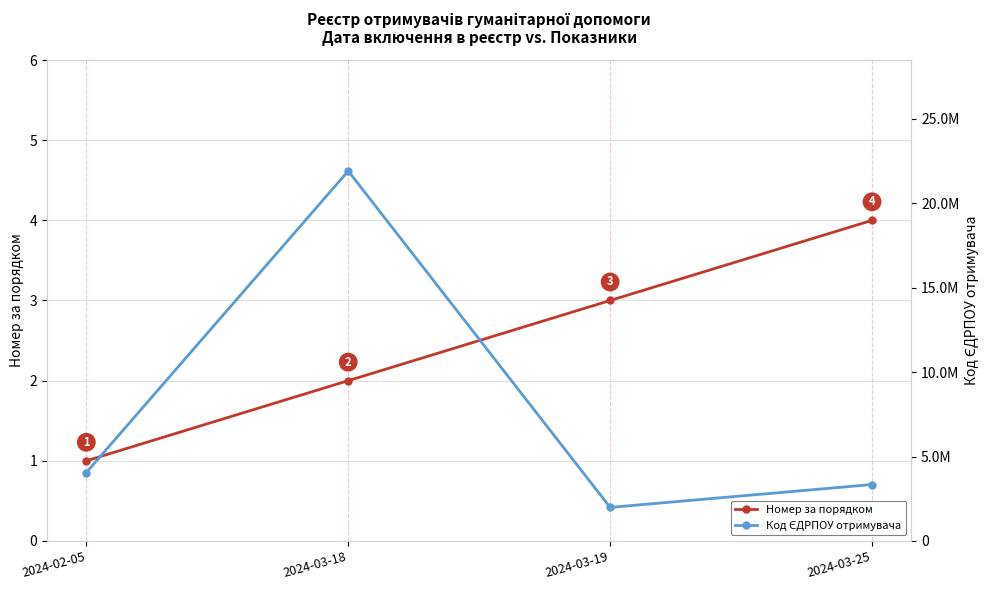

What are all the series names shown in the legend?

Номер за порядком, Код ЄДРПОУ отримувача